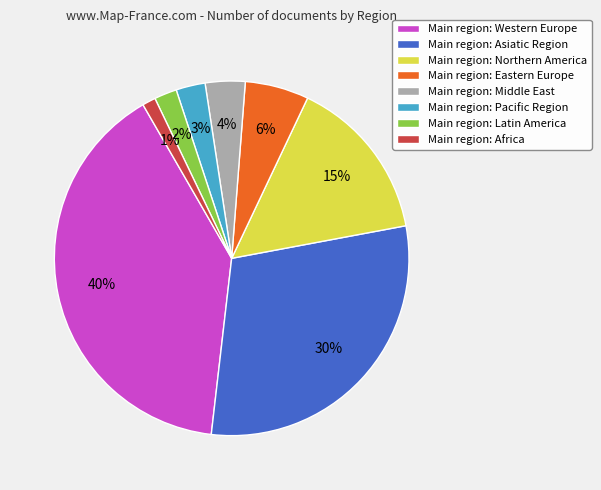

Is there any slice that represents more than half of the pie?

No